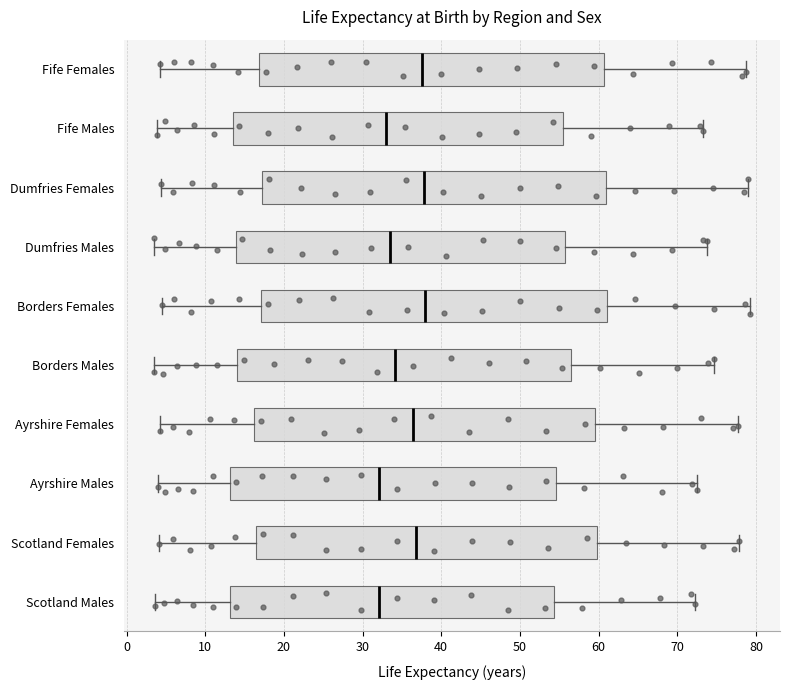

Reading bottom to top, transcribe this box plot: for each box, give where its median line is, the range the box spans, and where its two whiskers end, as read against the x-axis. The values are not printed on the chart, so give them approximately, as read against the axis.

Scotland Males: median 32, box 13 to 54, whiskers 4 to 72
Scotland Females: median 37, box 16 to 60, whiskers 4 to 78
Ayrshire Males: median 32, box 13 to 55, whiskers 4 to 72
Ayrshire Females: median 36, box 16 to 59, whiskers 4 to 78
Borders Males: median 34, box 14 to 57, whiskers 3 to 75
Borders Females: median 38, box 17 to 61, whiskers 4 to 79
Dumfries Males: median 33, box 14 to 56, whiskers 3 to 74
Dumfries Females: median 38, box 17 to 61, whiskers 4 to 79
Fife Males: median 33, box 14 to 55, whiskers 4 to 73
Fife Females: median 38, box 17 to 61, whiskers 4 to 79